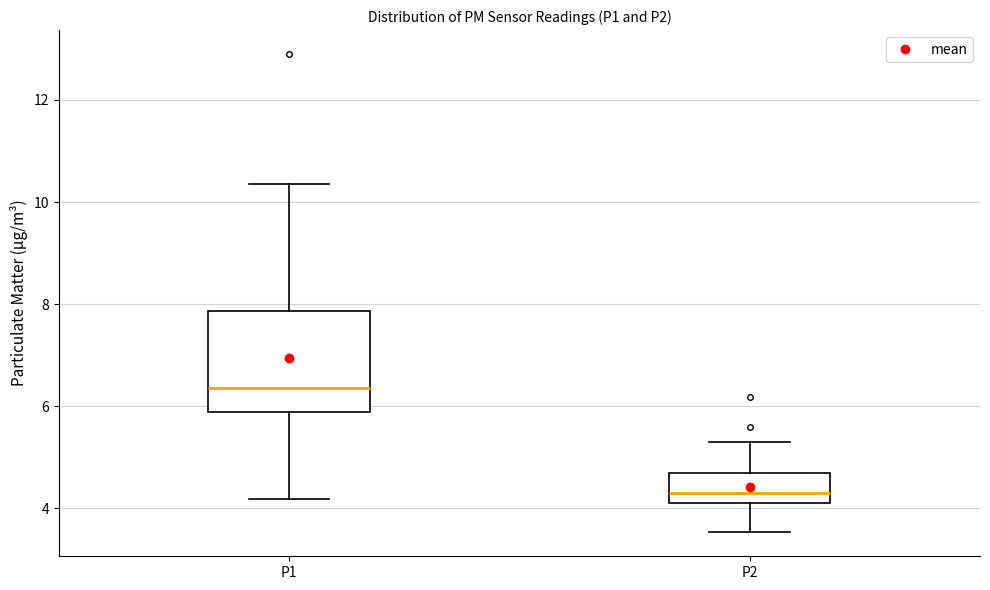

Which box has the highest median line?

P1